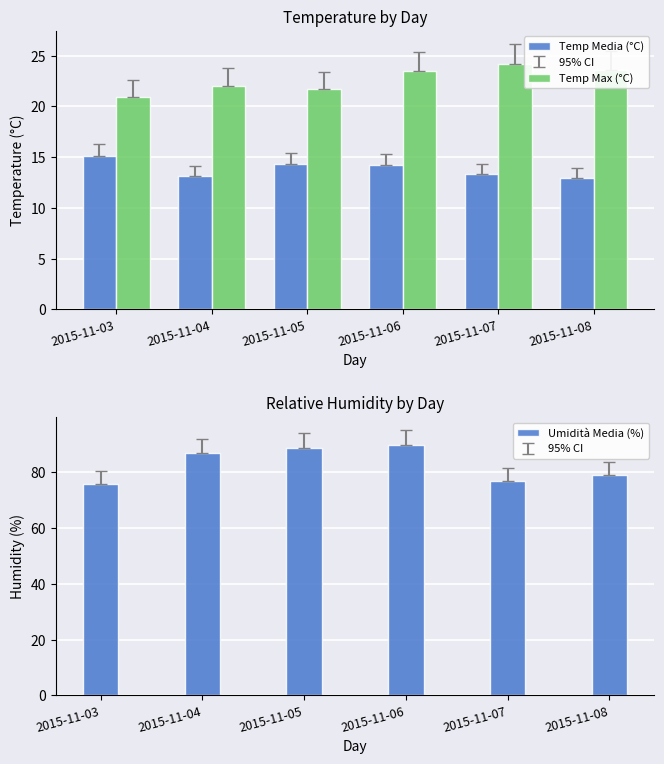

At which label is Umidità Media (%) closest to 82?

2015-11-08